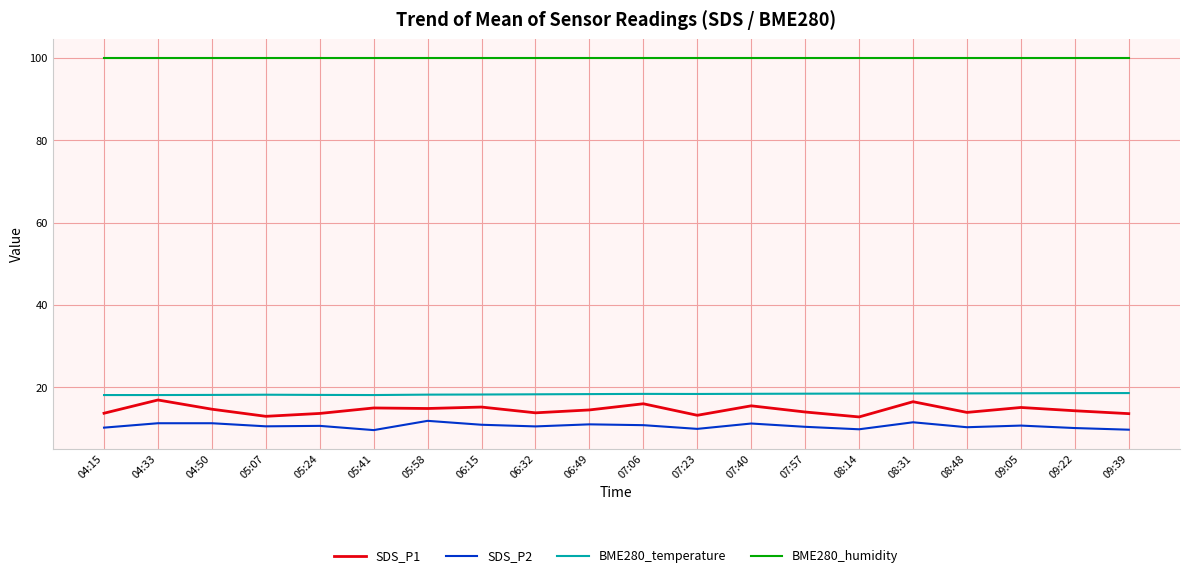

What is the maximum value shown in the chart?

100.0